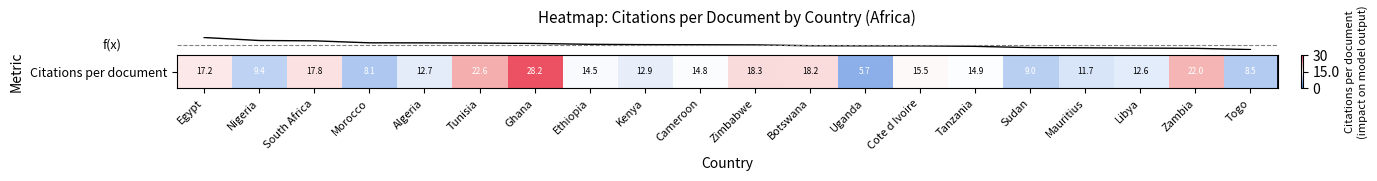

Is it true that the value at Zambia is 10.6?

False